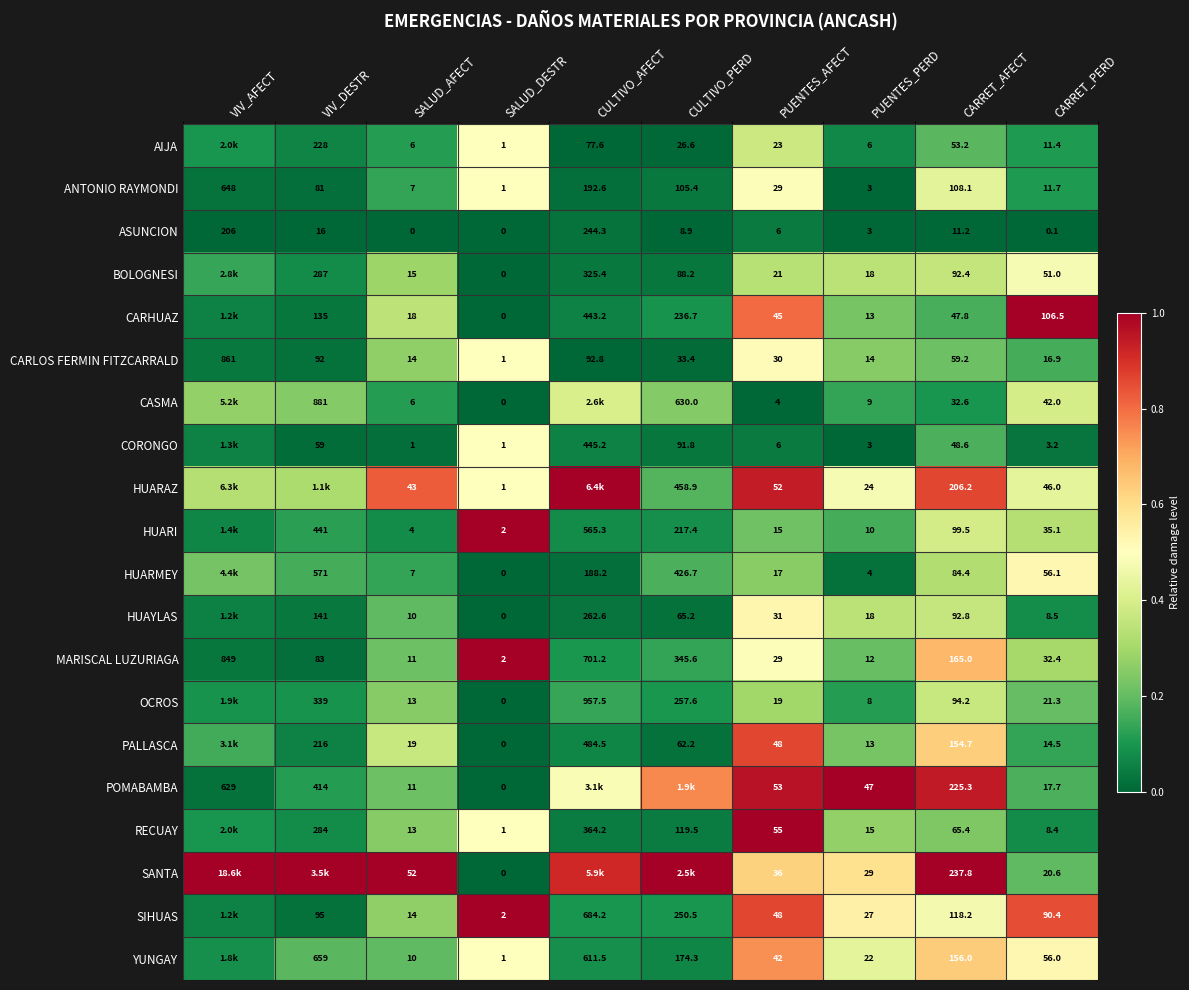

What is the total value across all series at PUENTES_PERD?

298.0